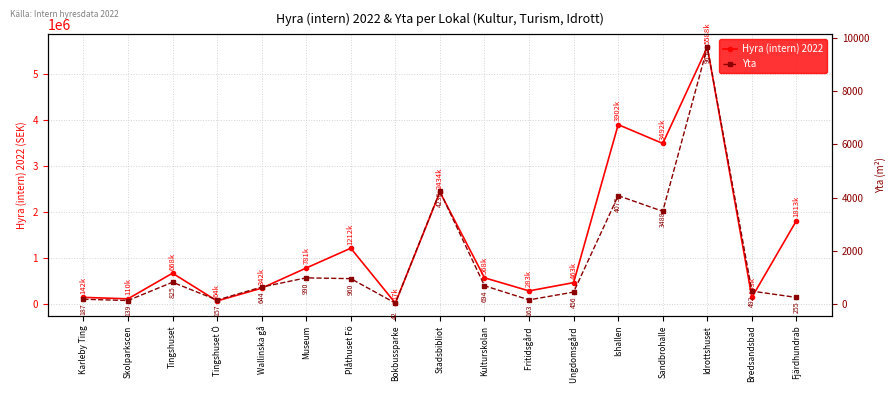

Does the chart display data point markers on the line(s)?

Yes